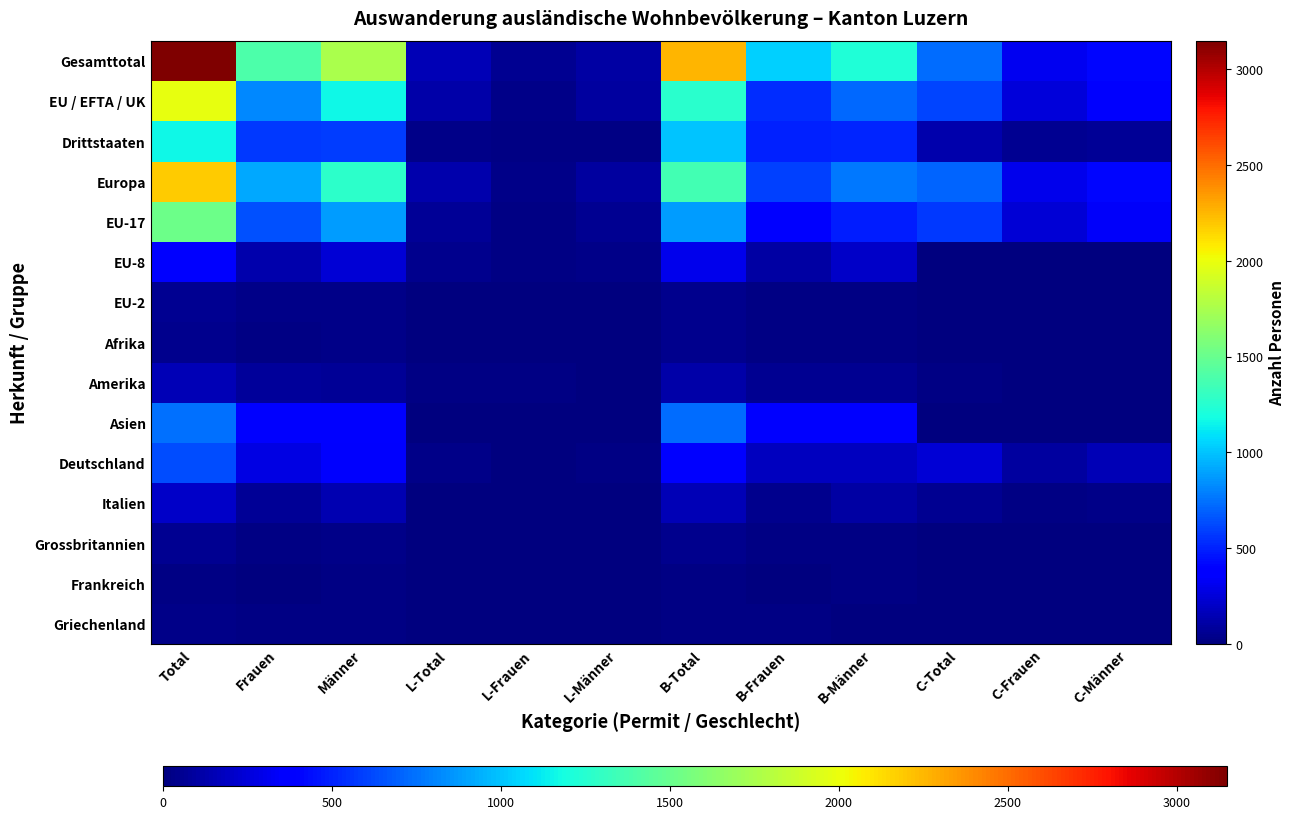

Rank the series by their maximum value, from highest to lowest.

Gesamttotal, Europa, EU / EFTA / UK, EU-17, Drittstaaten, Asien, Deutschland, EU-8, Italien, Amerika, EU-2, Grossbritannien, Afrika, Griechenland, Frankreich